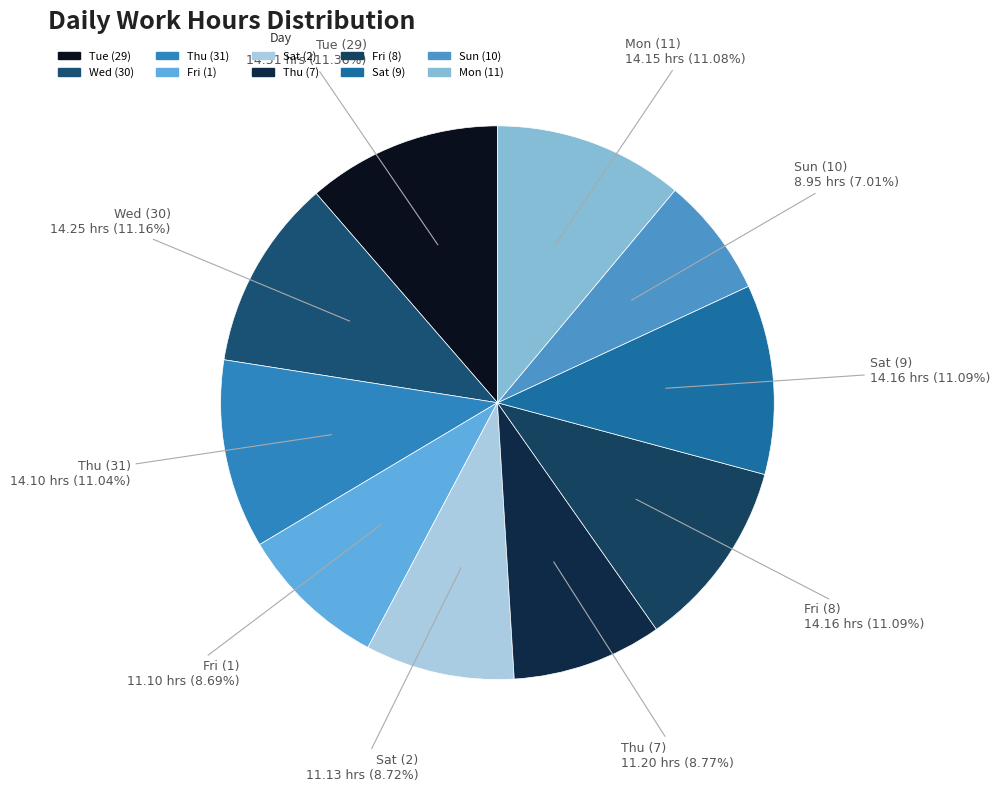

The Thu (31) slice represents 11% of the pie. True or false?

True